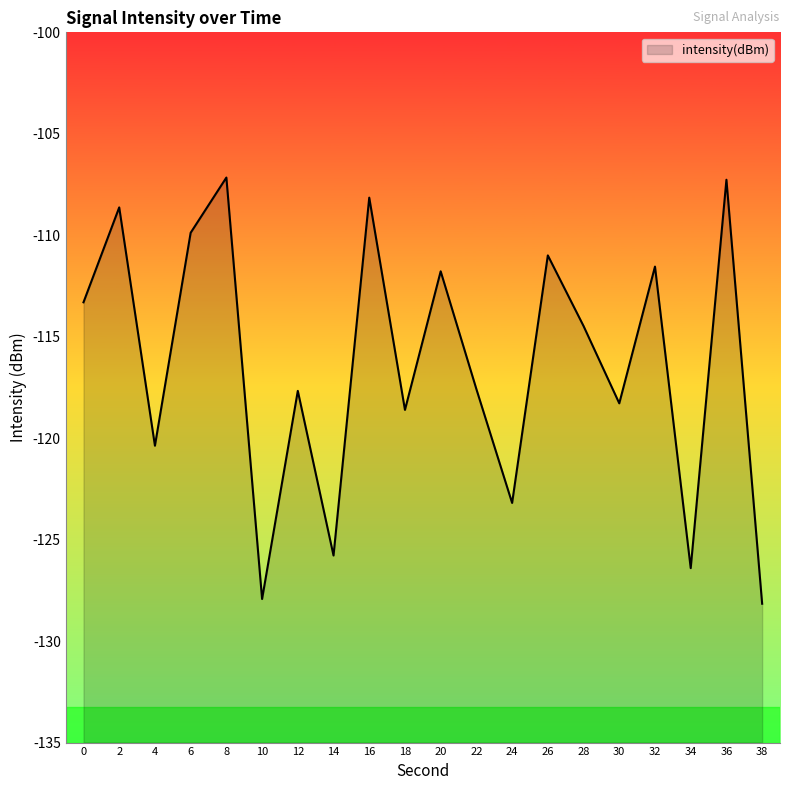

How many points are higher than both their immediate neighbors (excluding endpoints)?

8